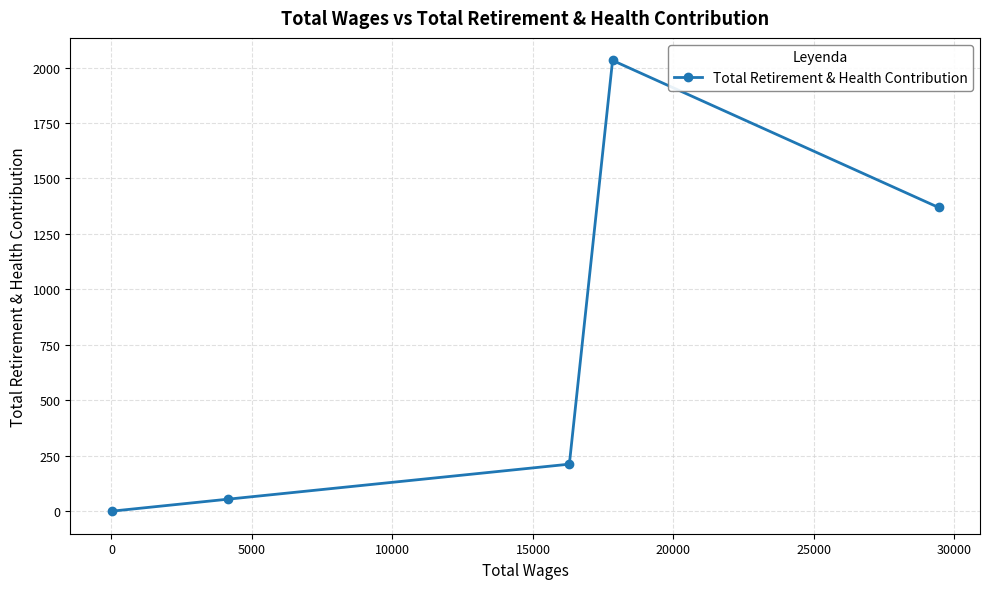

What is the maximum value shown in the chart?

2032